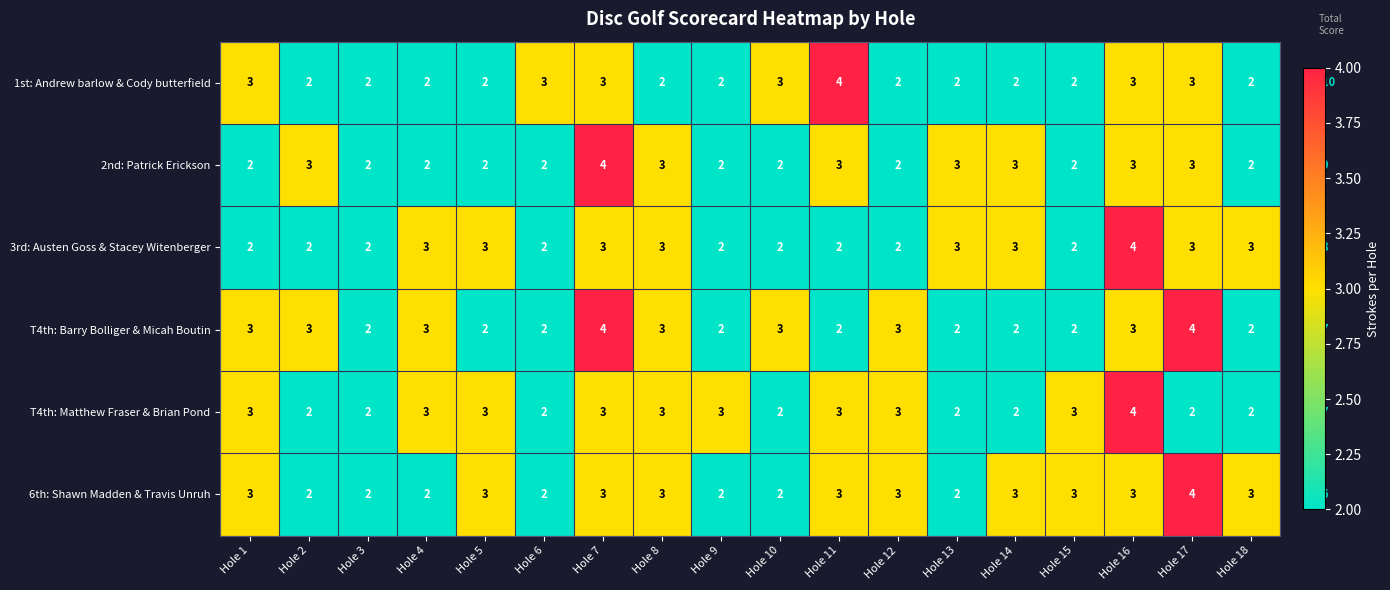

Count the number of categories in the chart.

18